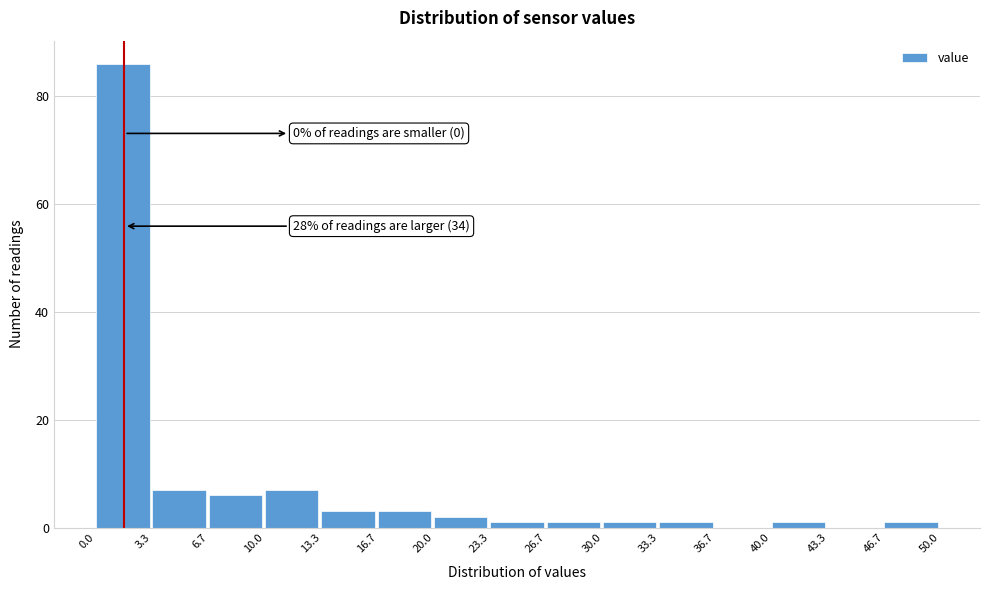

Over which range of the x-axis is the bar tallest?

0.0 to 3.3